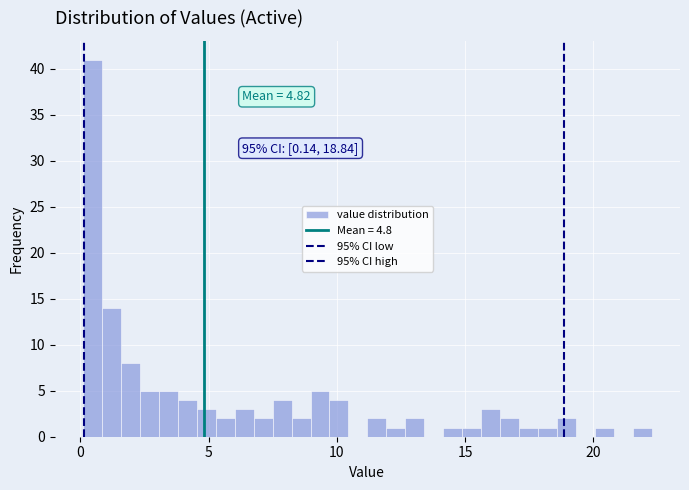

Around what value on the x-axis is the tallest bar? Give the approximate position of its centre, as read against the axis.

0.5